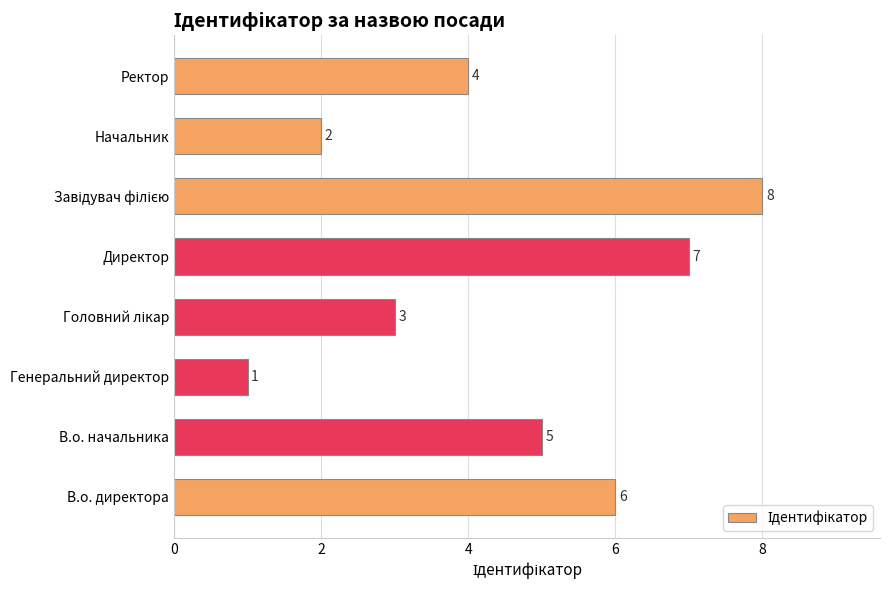

Which category has the lowest value across all series?

Генеральний директор